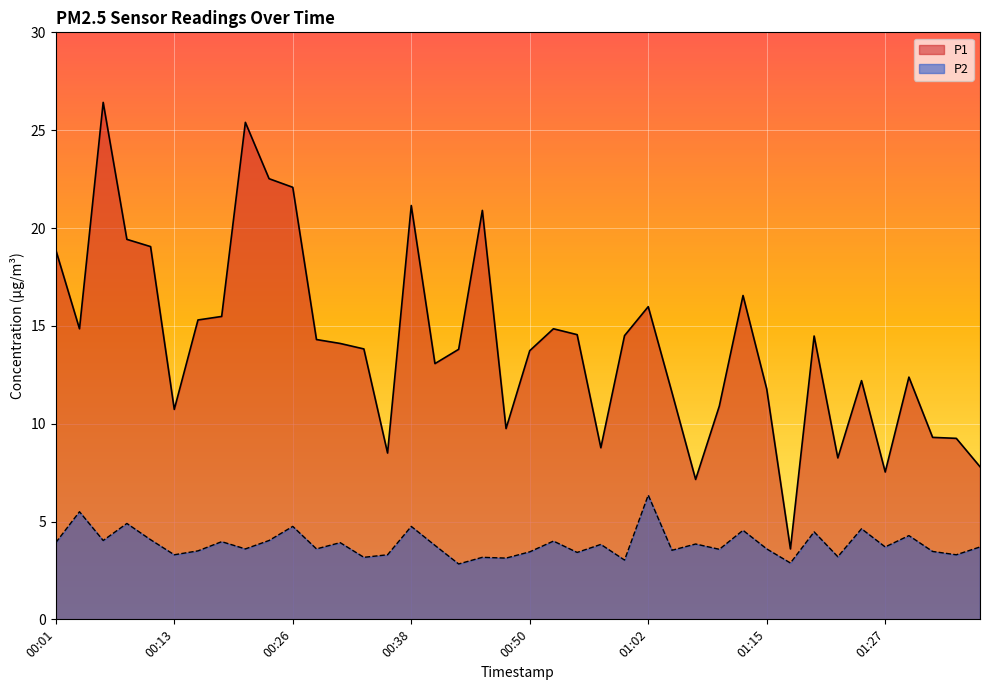

What is the average value of the P1 series?

14.1